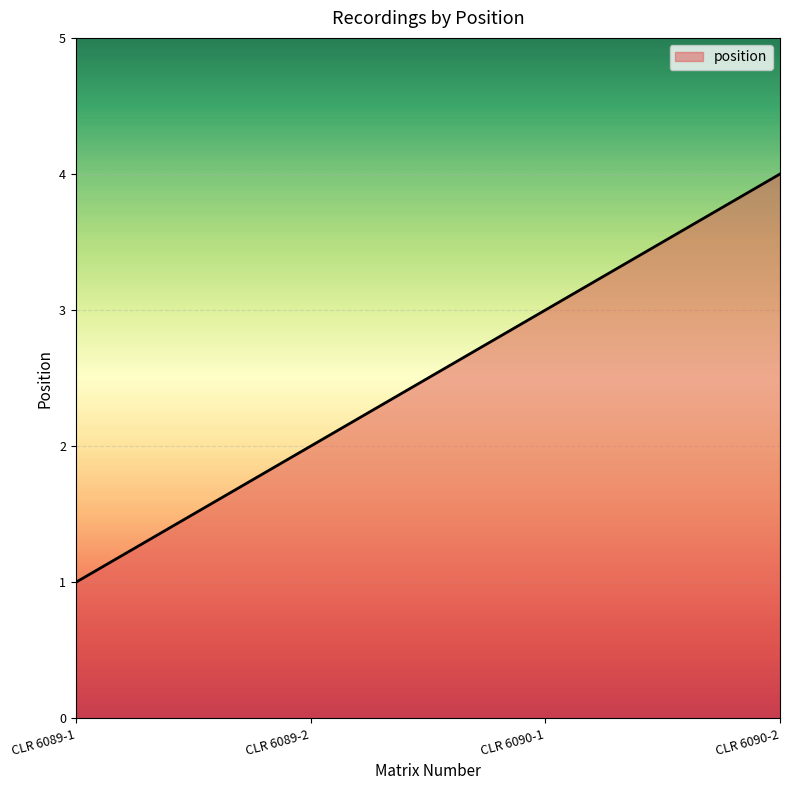

What value does the data have at CLR 6090-1?

3